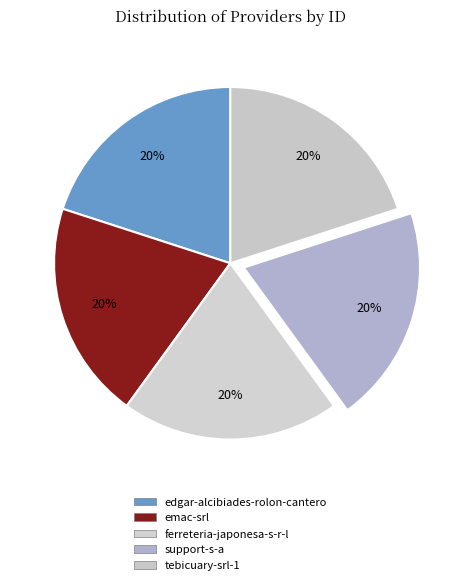

Approximately how many times larger is the value at edgar-alcibiades-rolon-cantero compared to ferreteria-japonesa-s-r-l?

1.0